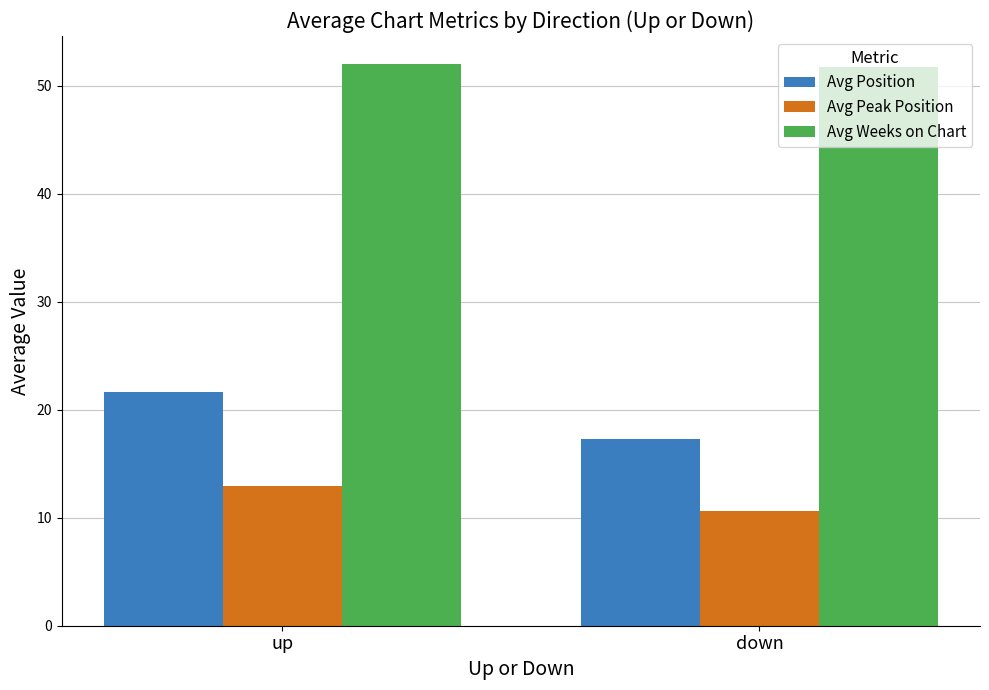

Rank the series by their maximum value, from lowest to highest.

Avg Peak Position, Avg Position, Avg Weeks on Chart